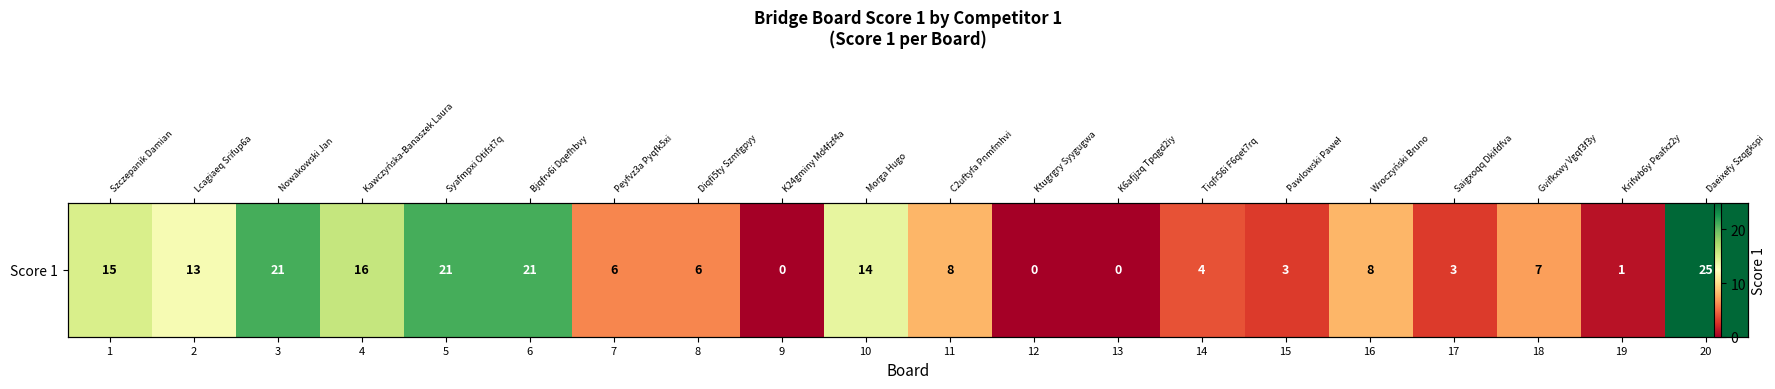

Reading right to left, list all the values displayed in this chart.

25	1	7	3	8	3	4	0	0	8	14	0	6	6	21	21	16	21	13	15